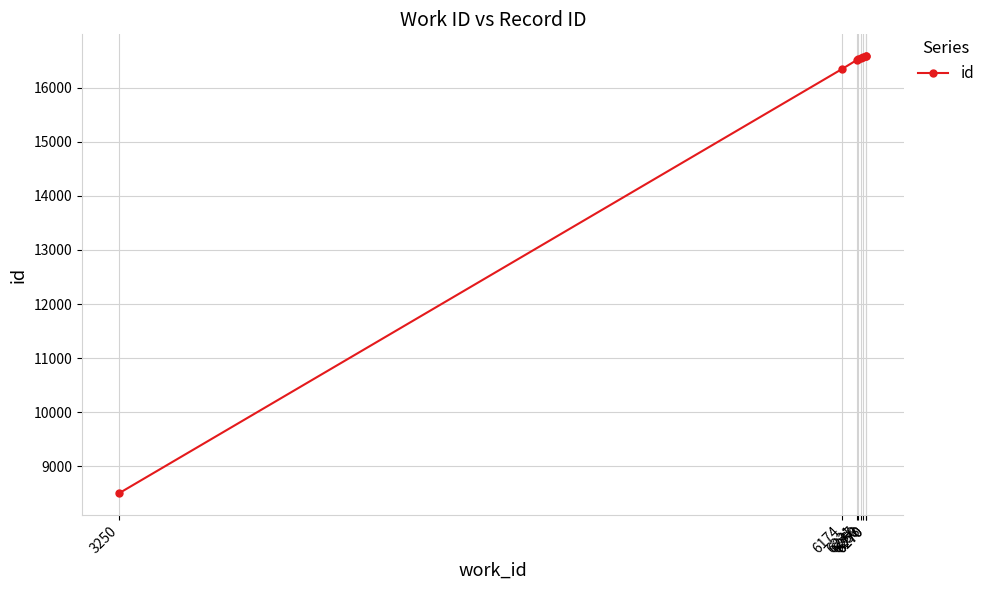

How many data points are above 16550?

3